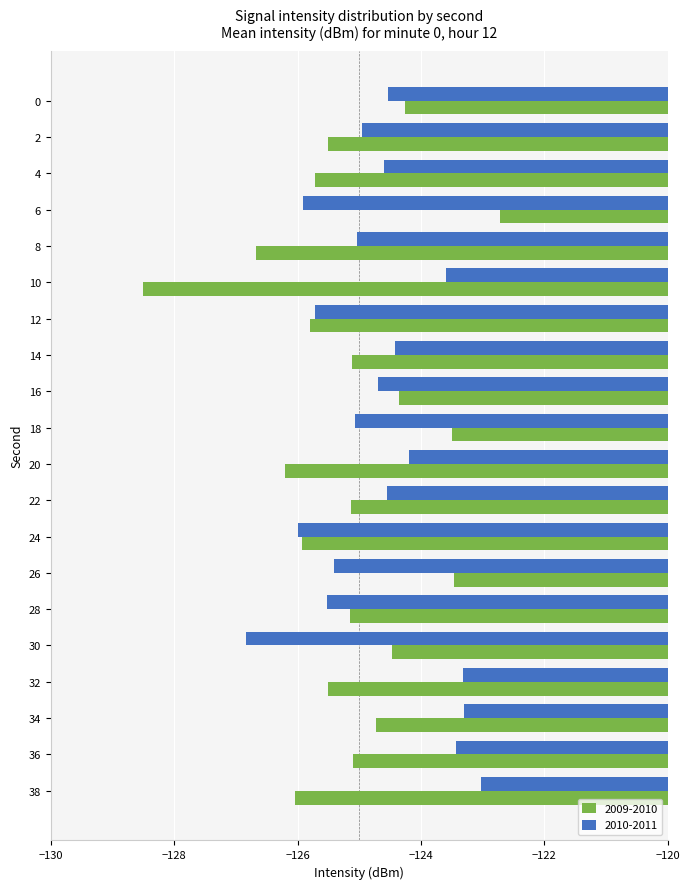

At how many categories does at least one series exceed -126?

20